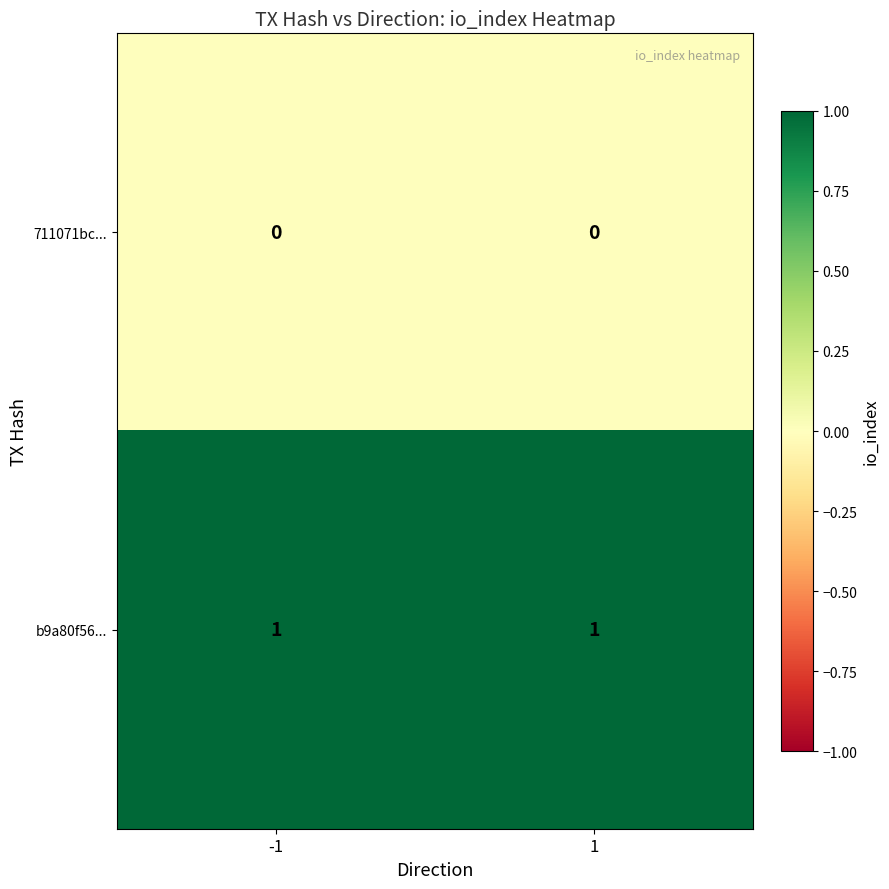

True or false: 711071bc... has a value of 0 at 1.

True